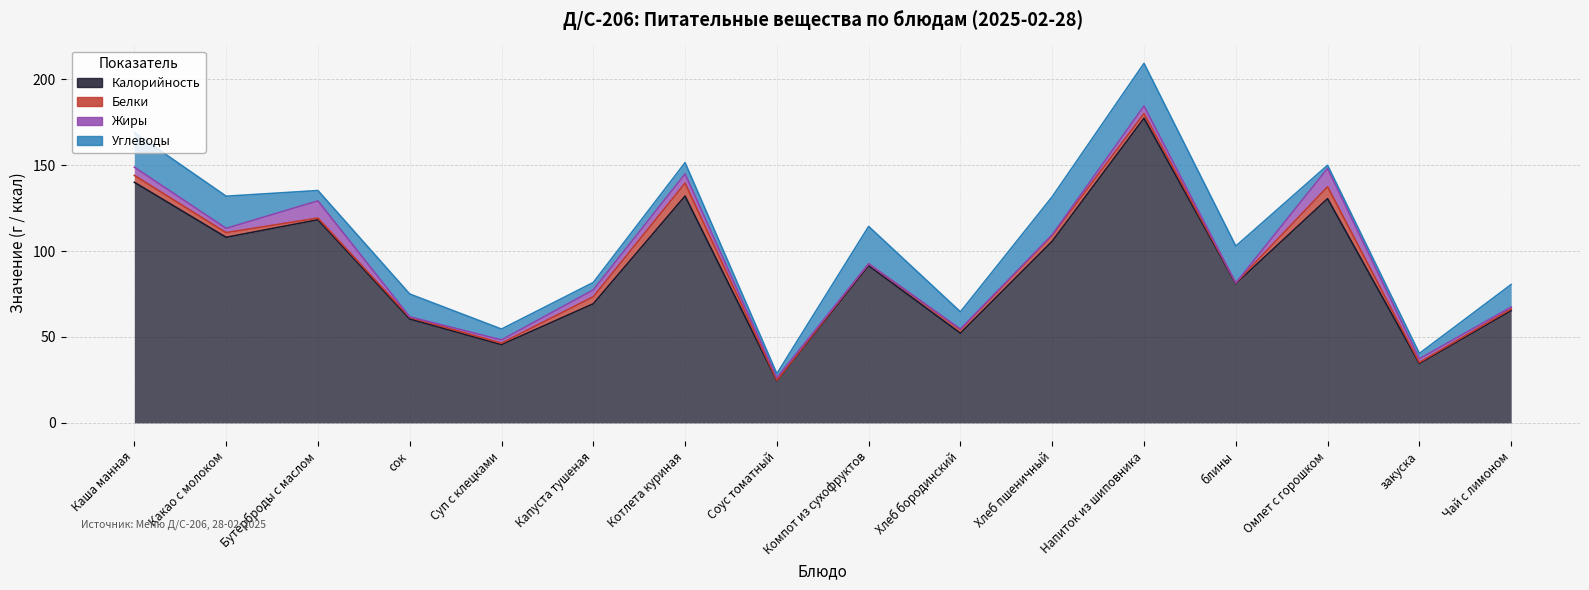

Which series has the largest range (max minus min)?

Калорийность